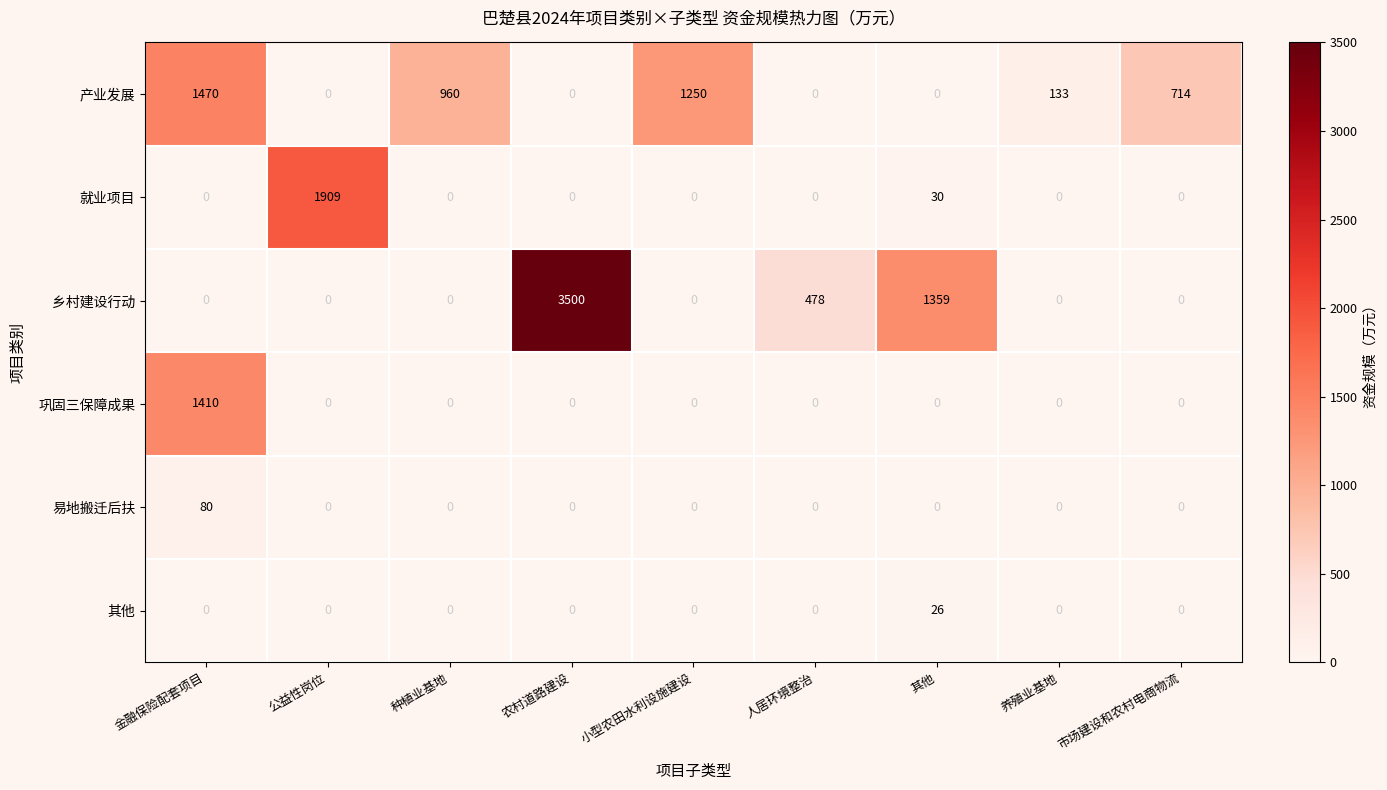

At how many categories does at least one series exceed 405?

8